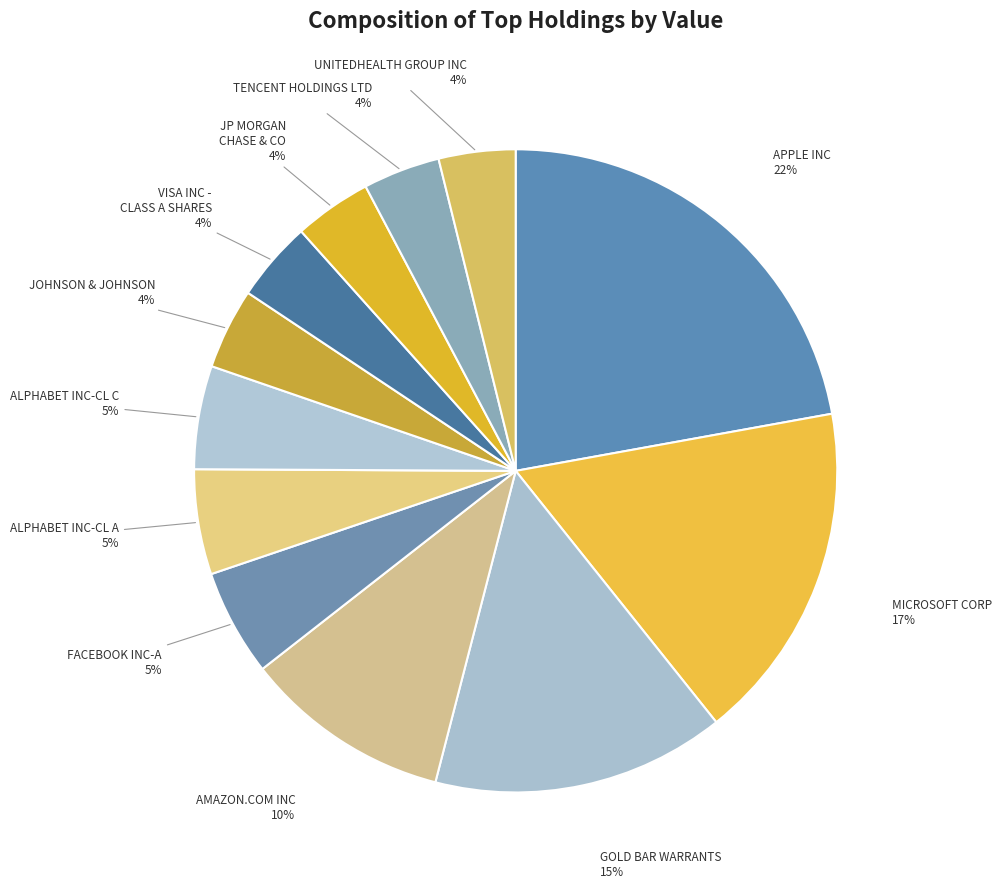

How many segments does this pie chart have?

12